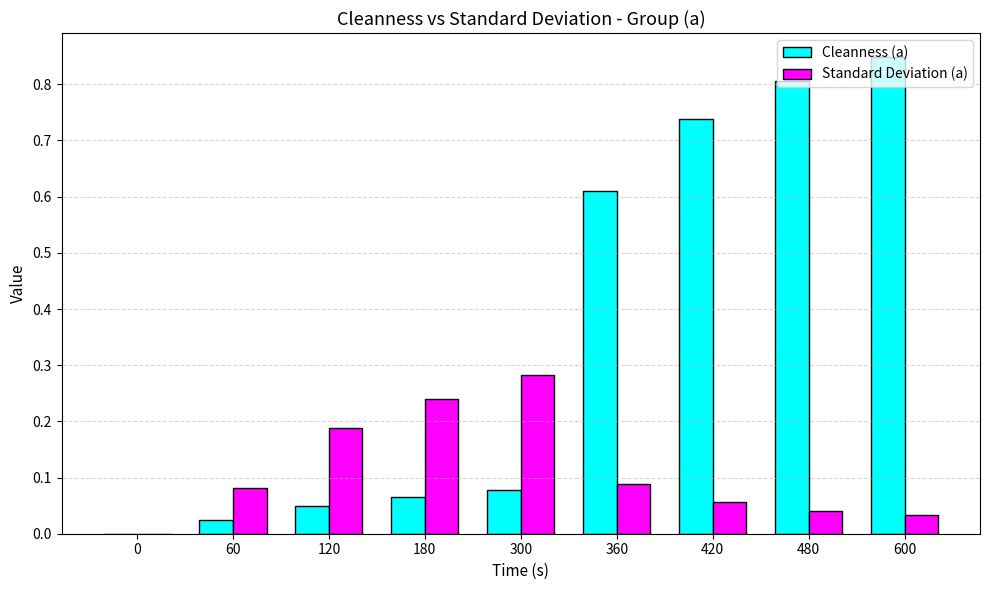

At which category does the chart reach its peak across all series?

600